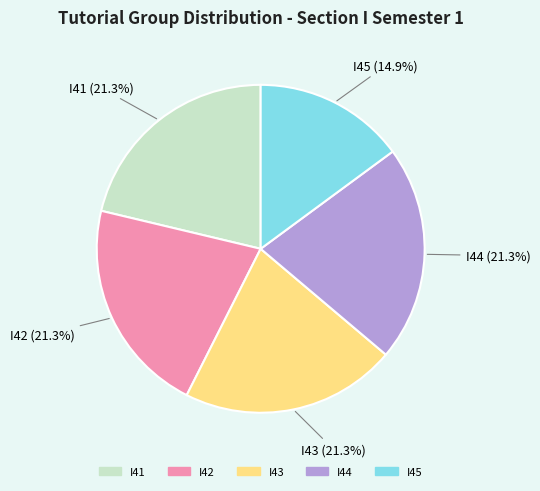

Approximately how many times larger is the value at I45 compared to I43?

0.7